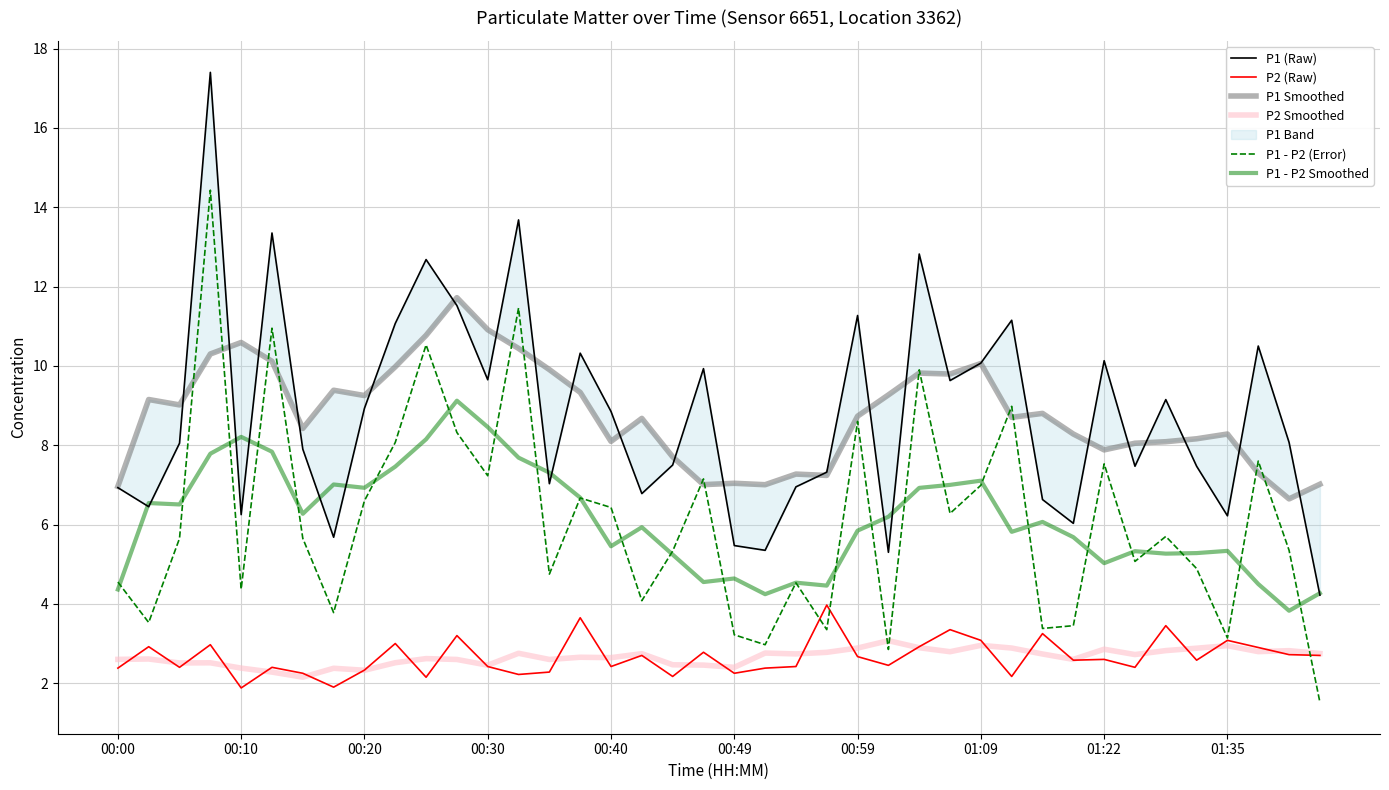

Which has a higher value, 34 or 39?

34